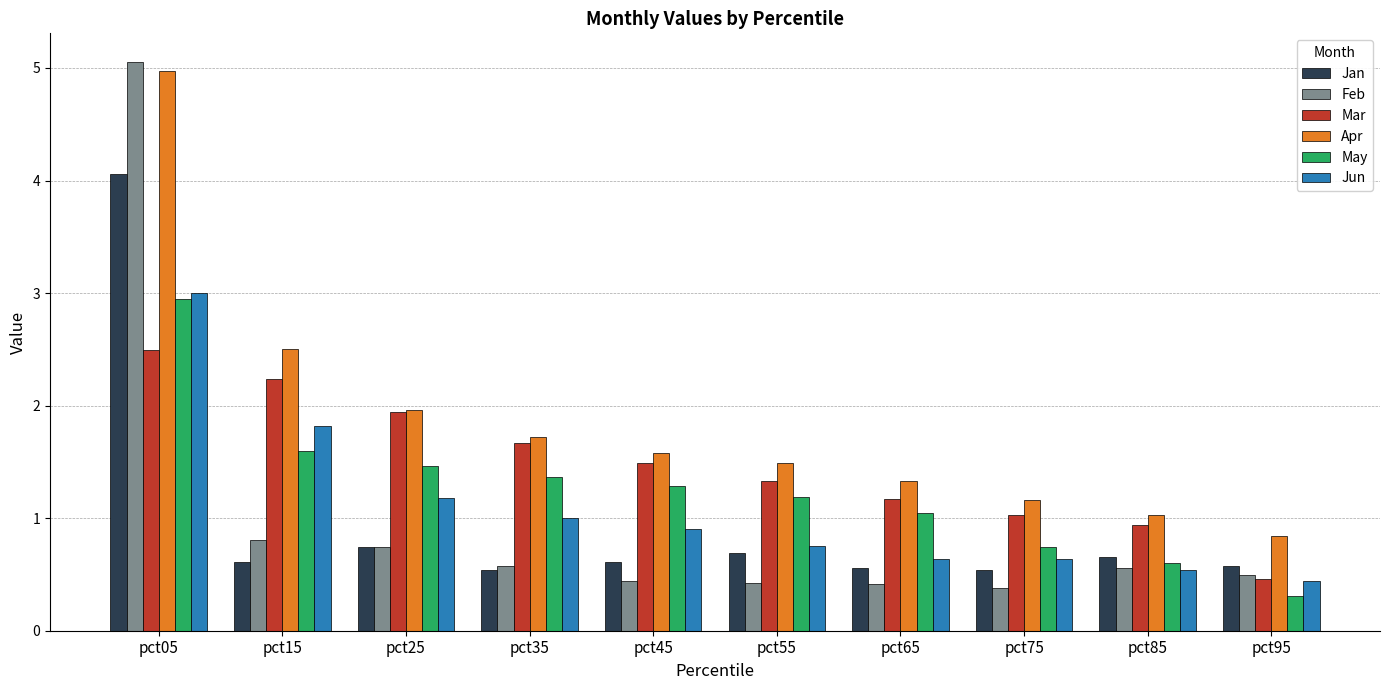

How many groups of bars are there?

10